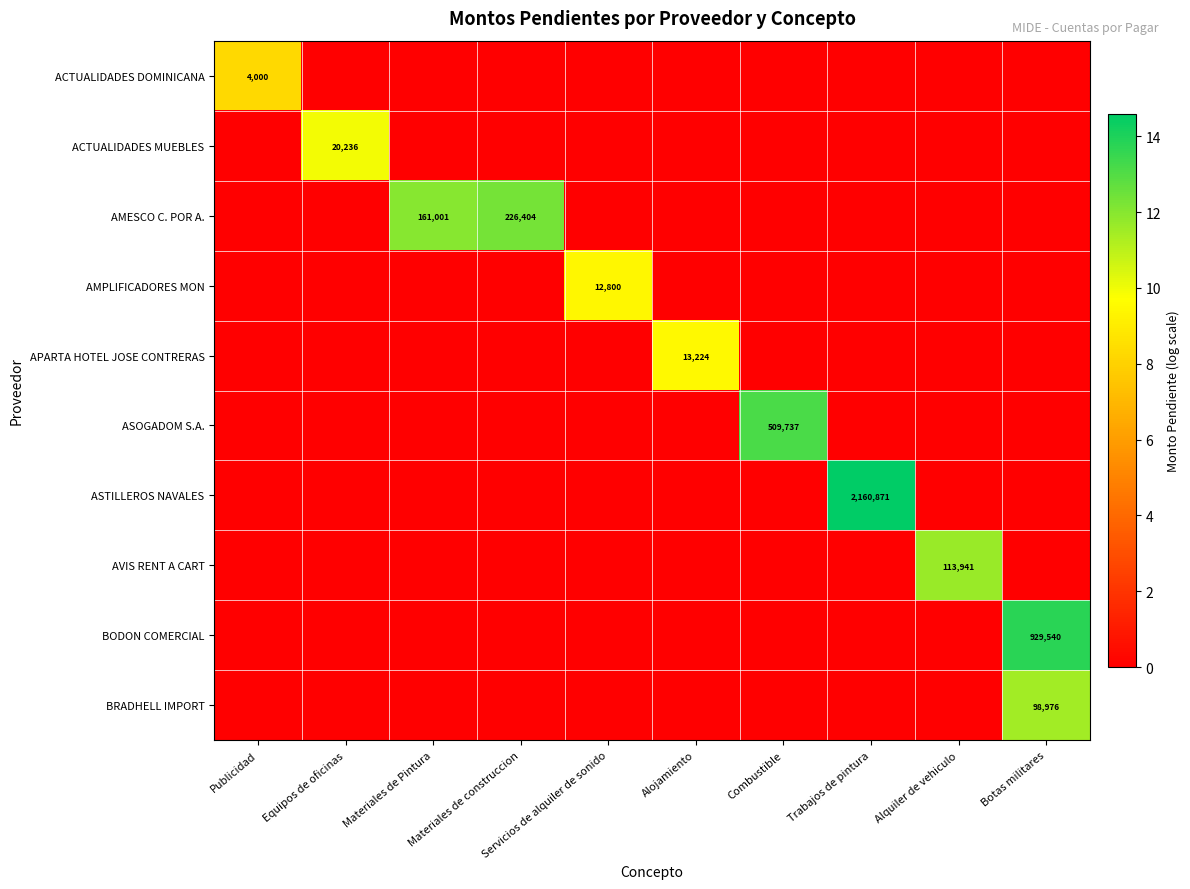

Is it true that ASOGADOM S.A. equals 509737 at Combustible?

True